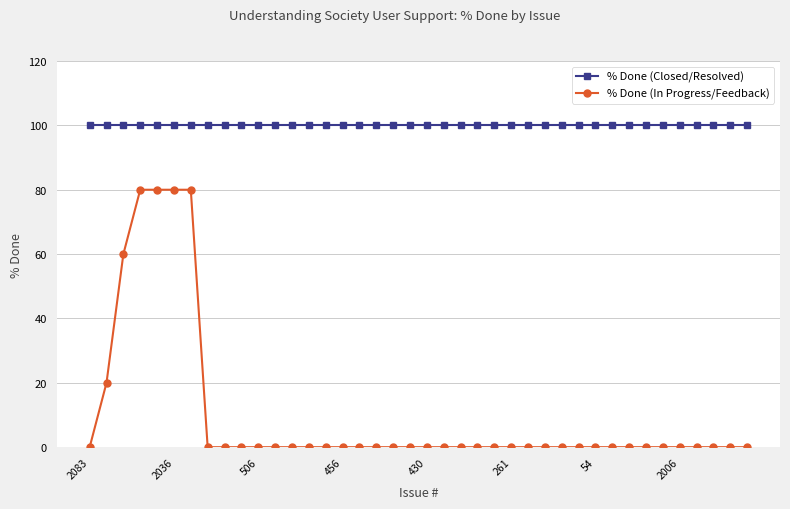

What is the value of the % Done (Closed/Resolved) point at the 3rd from the left?

100